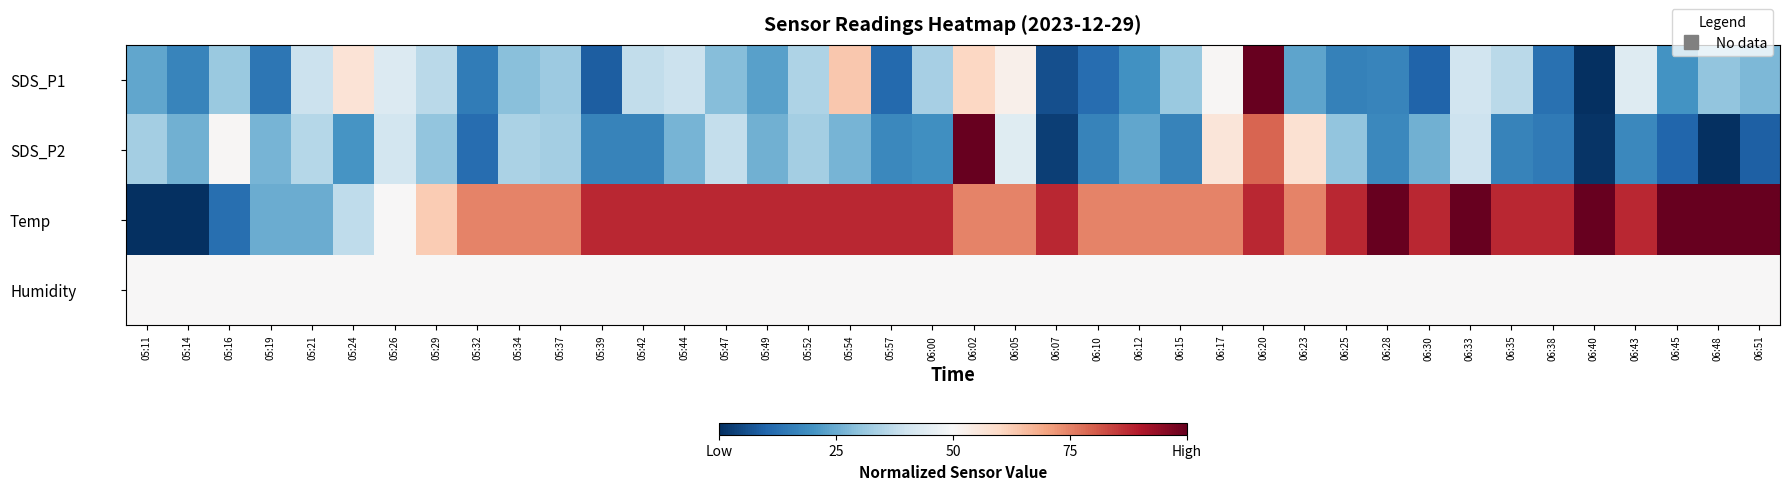

Between 05:37 and 05:44, which is larger?

05:44